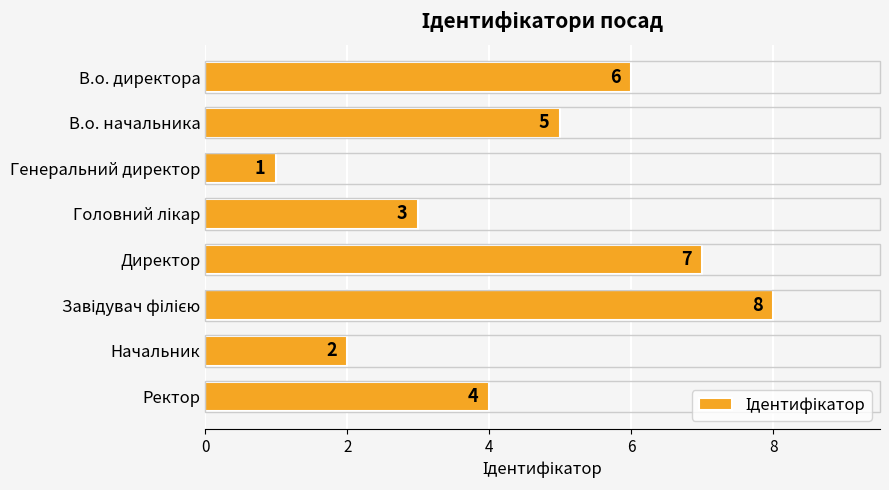

What is the greatest value displayed?

8